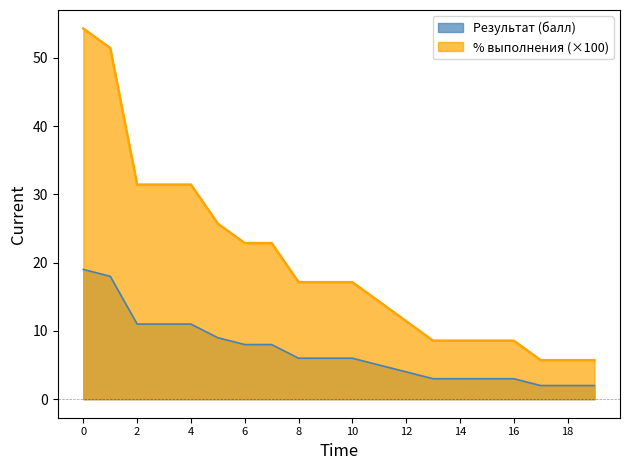

Is it true that % выполнения equals 17.8 at 1913-МАТ-8?

False